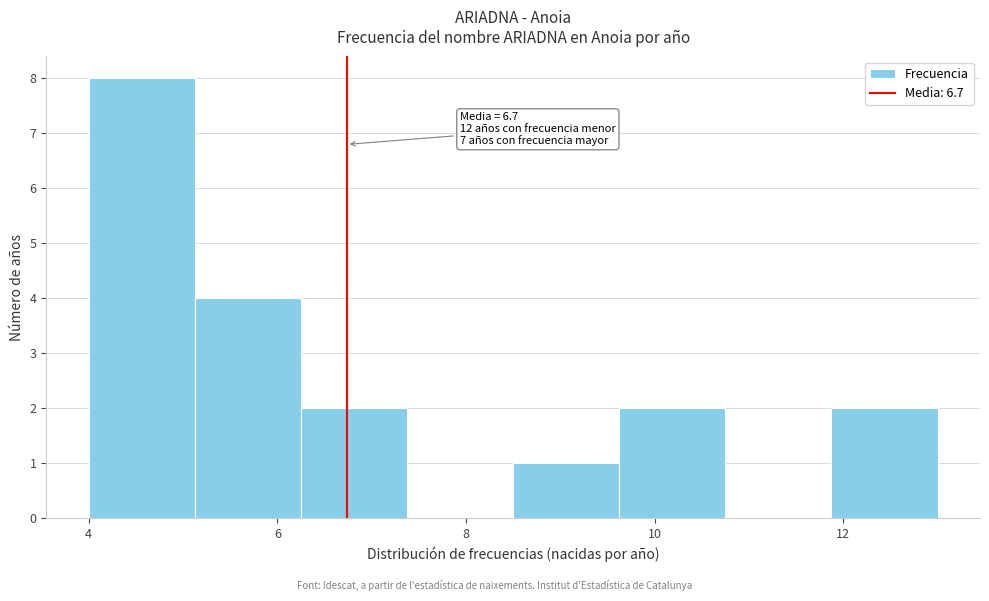

Which range on the x-axis has the tallest bar?

4.0 to 5.2